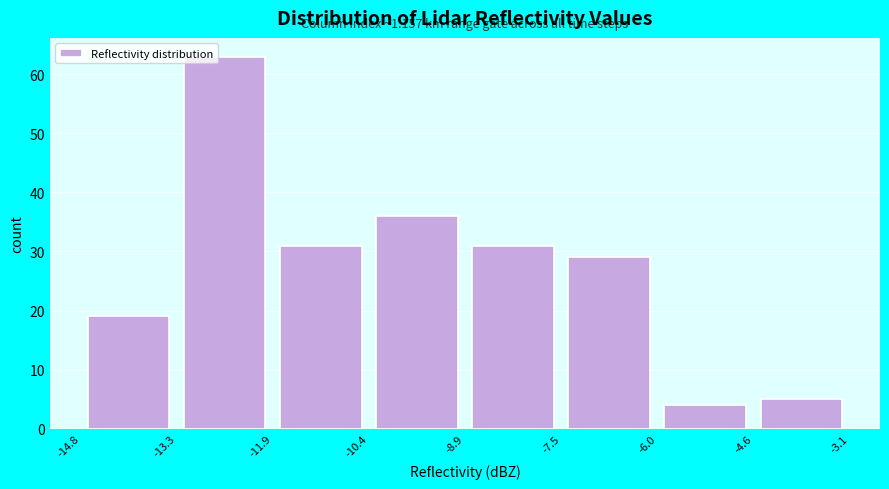

Which range on the x-axis has the tallest bar?

-13.3 to -11.9